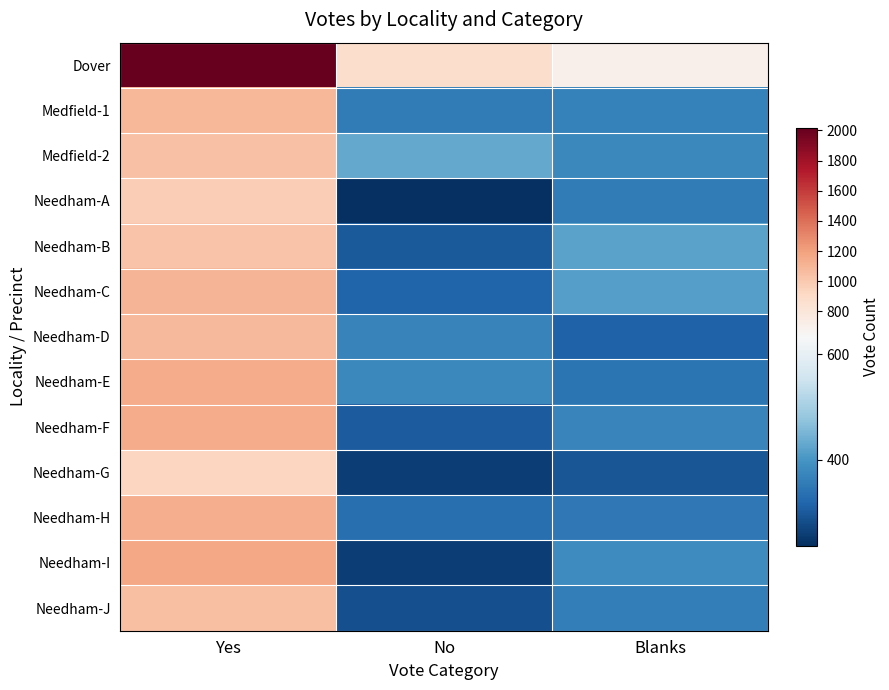

What is the difference between the highest and lowest values at Yes?

1088